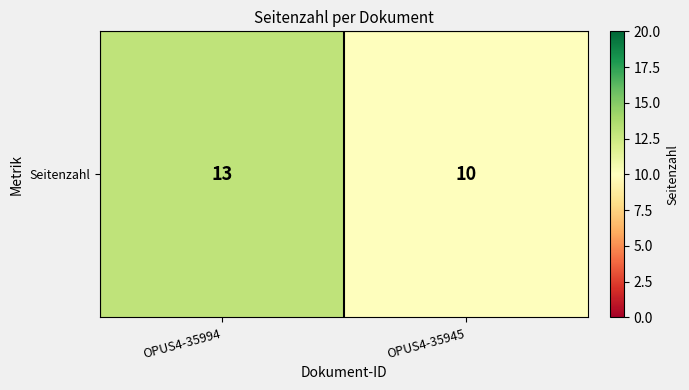

Rank the categories by value from highest to lowest.

OPUS4-35994, OPUS4-35945